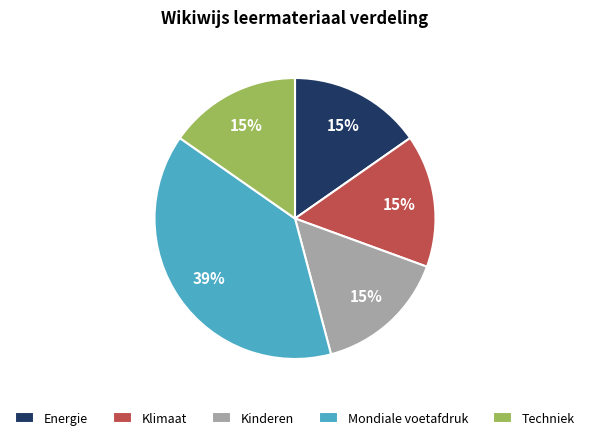

To the nearest percent, what is the average slice percentage?

20%